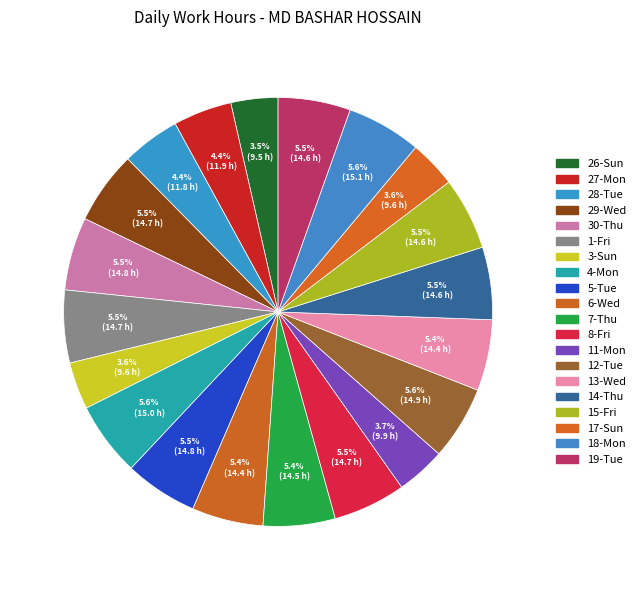

Is it true that 1-Fri is 5% of the pie?

True